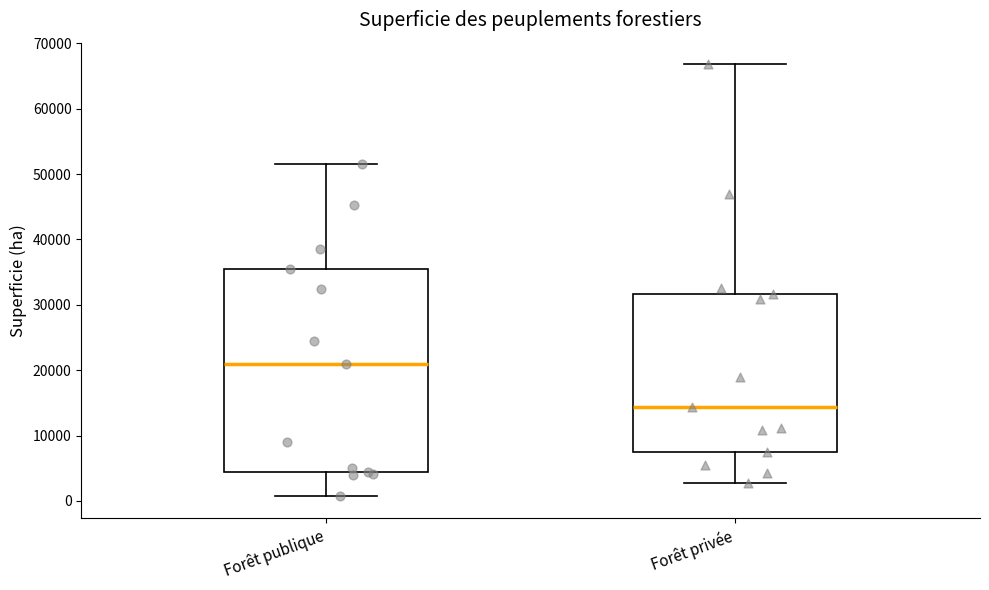

Reading left to right, transcribe this box plot: for each box, give where its median line is, the range the box spans, and where its two whiskers end, as read against the y-axis. The values are not printed on the chart, so give them approximately, as read against the axis.

Forêt publique: median 21000, box 4000 to 36000, whiskers 1000 to 52000
Forêt privée: median 14000, box 8000 to 32000, whiskers 3000 to 67000